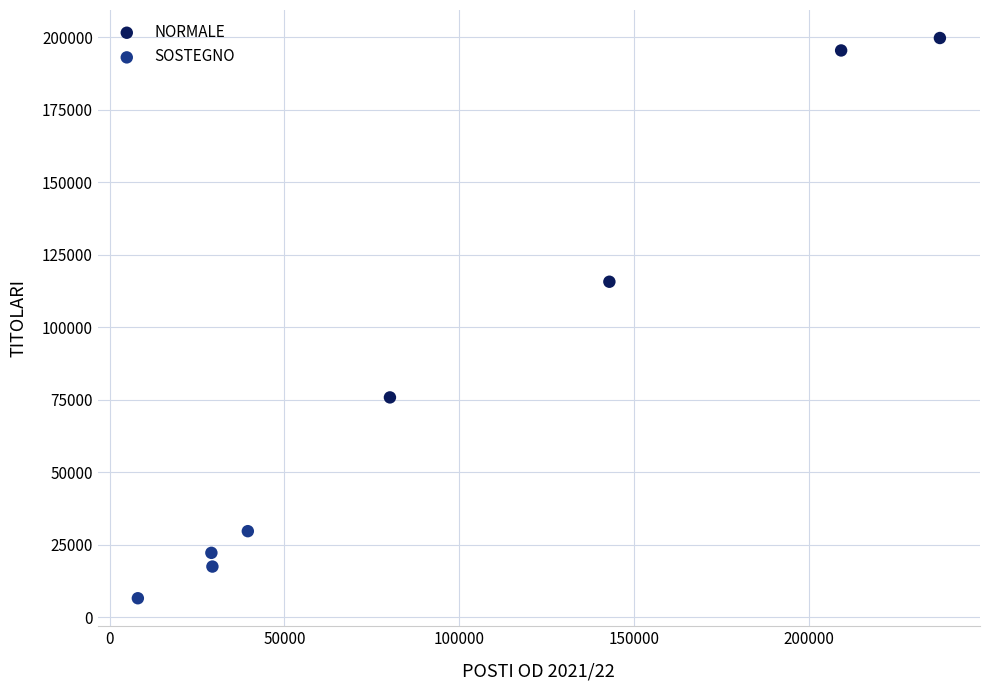

Which series has the widest spread of Y values?

NORMALE